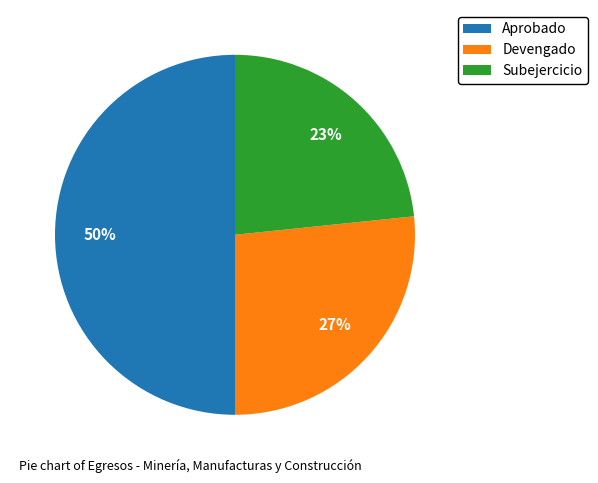

Is it true that Aprobado is 41% of the pie?

False